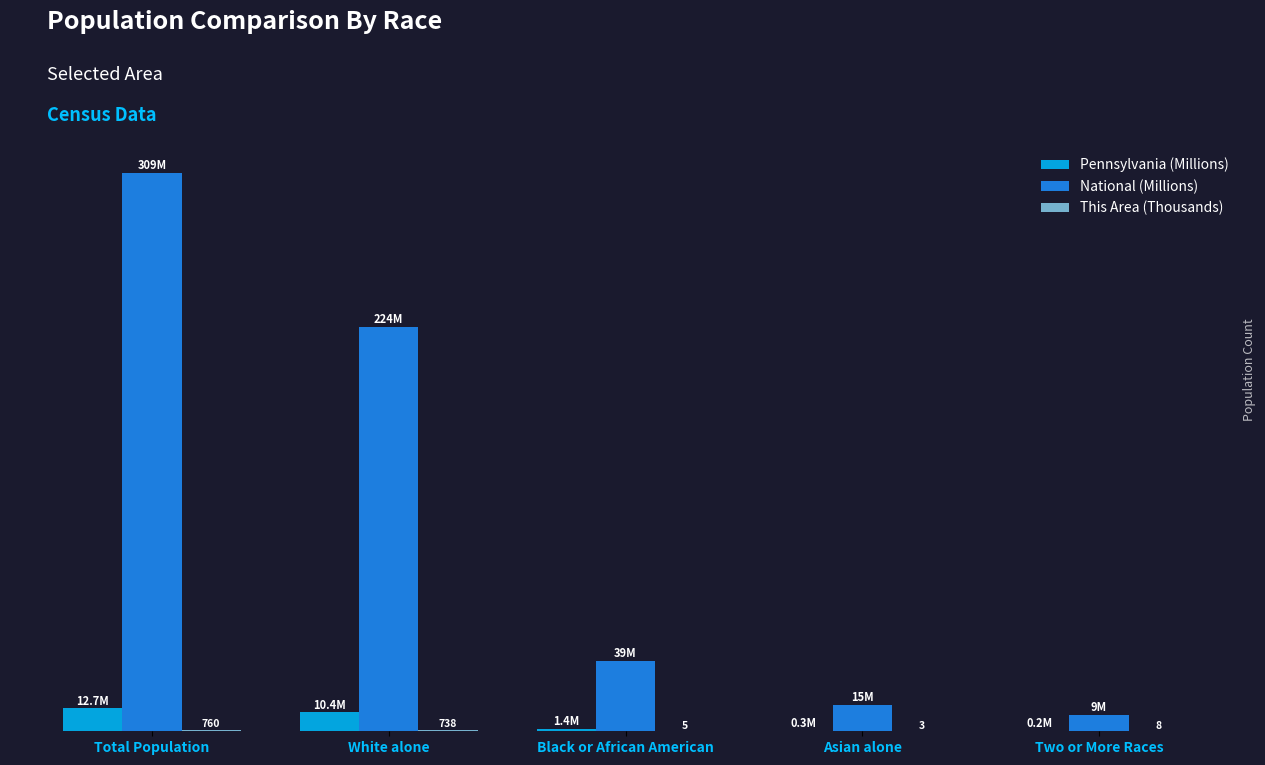

Are the bars grouped side by side (vs. stacked)?

Yes